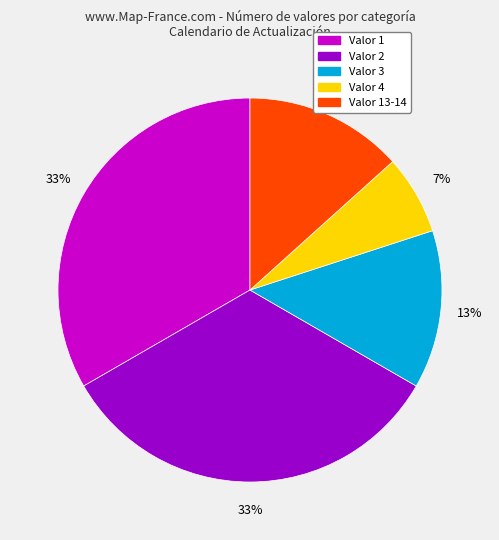

Is there any slice that represents more than half of the pie?

No